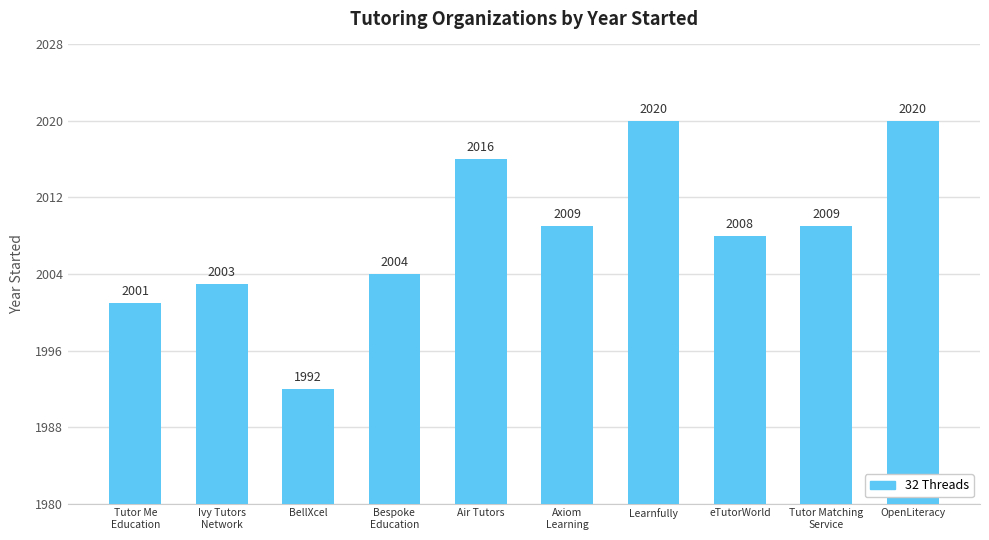

The chart shows a value of 2003 at Ivy Tutors
Network. True or false?

True